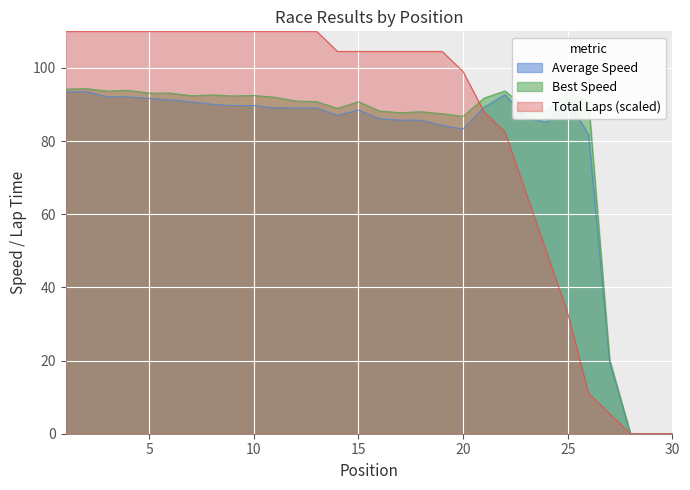

Is the value of Total Laps at 26 greater than the value of Best Speed at 10?

No